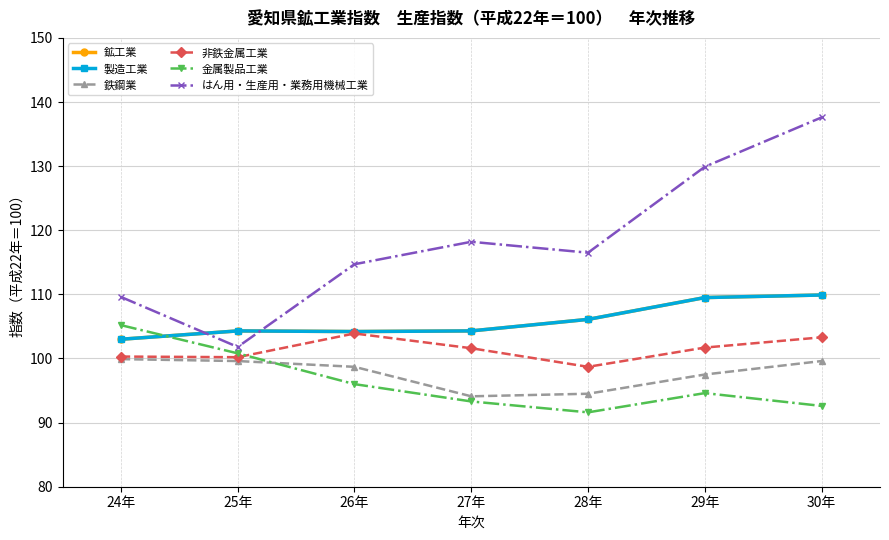

Which series changed the most between 27年 and 29年?

はん用・生産用・業務用機械工業